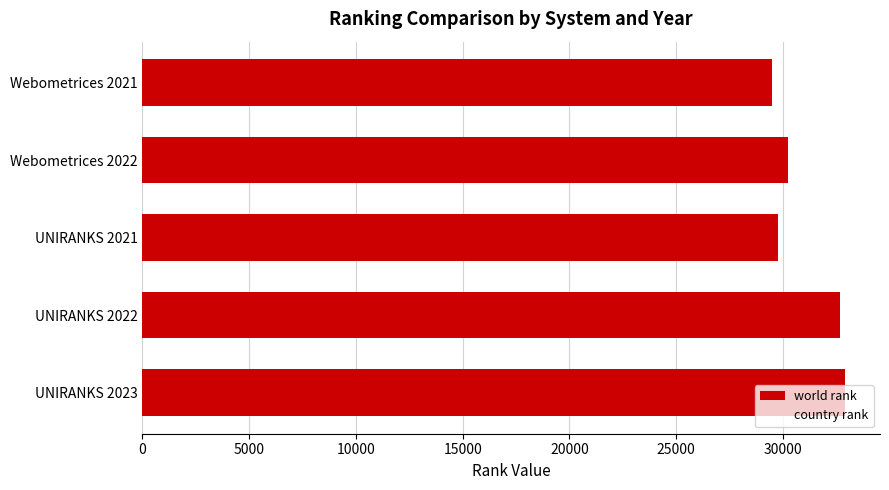

True or false: the data shows 32656 at UNIRANKS 2022.

True